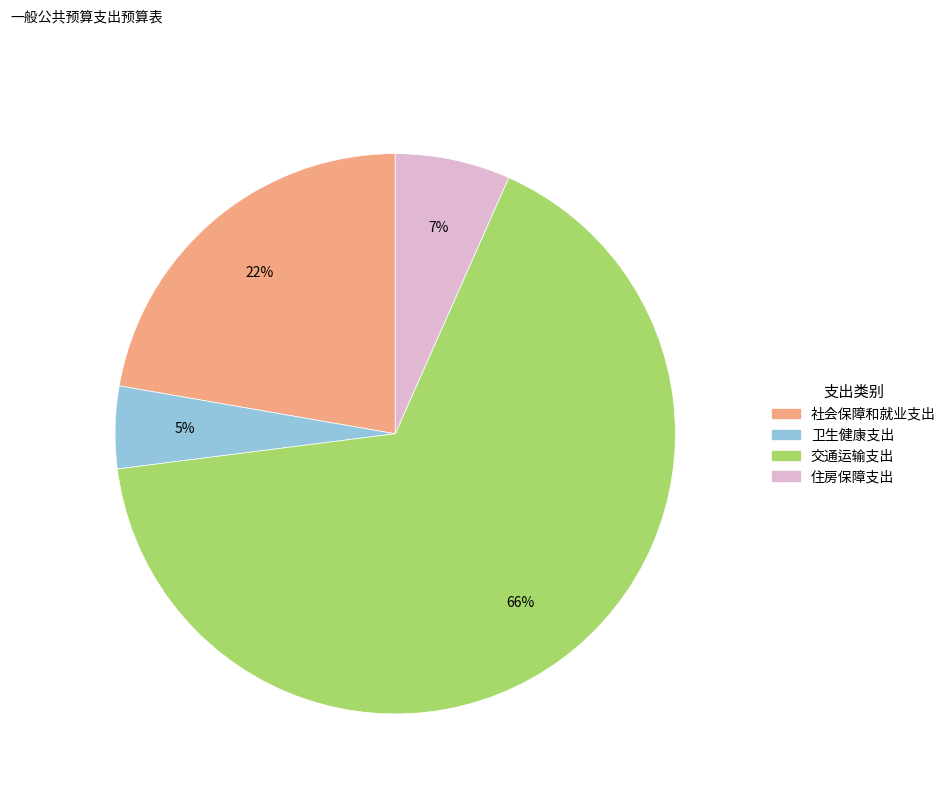

What percentage is the 卫生健康支出 slice, to the nearest percent?

5%